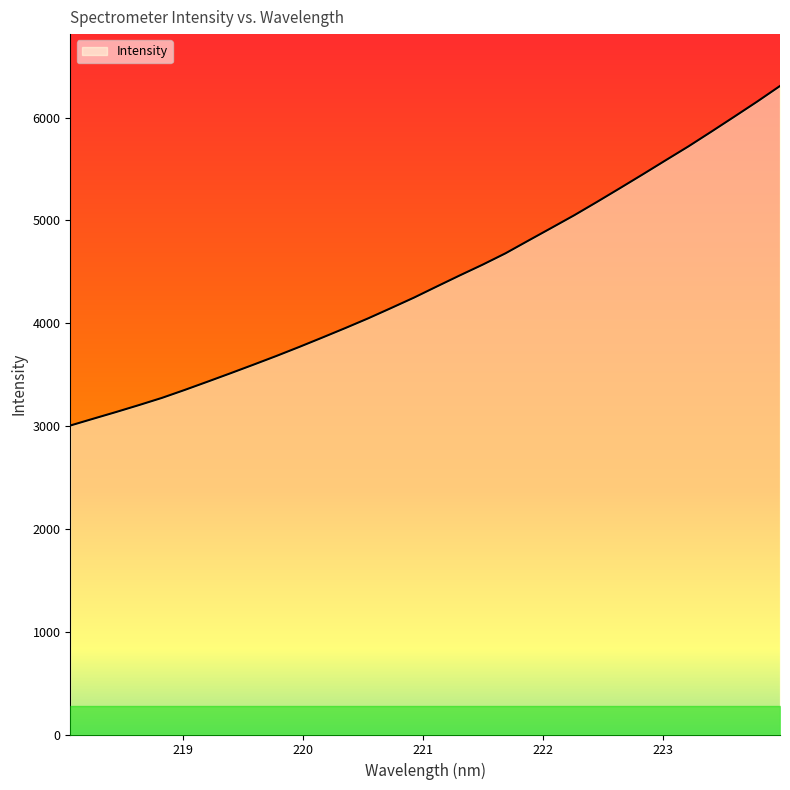

How many distinct data groups are displayed?

1